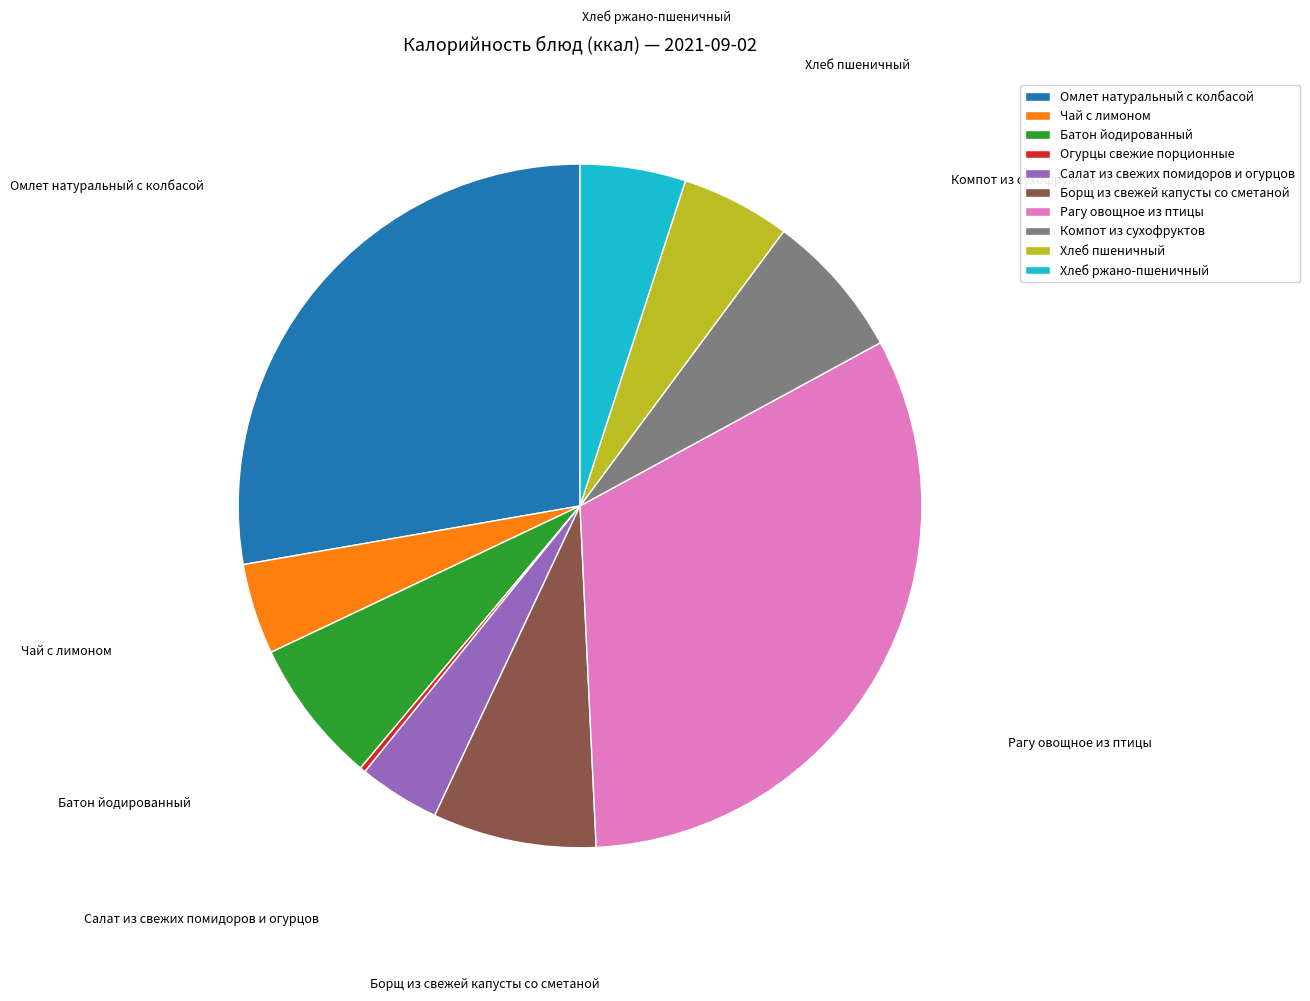

Which slice is the largest?

Рагу овощное из птицы